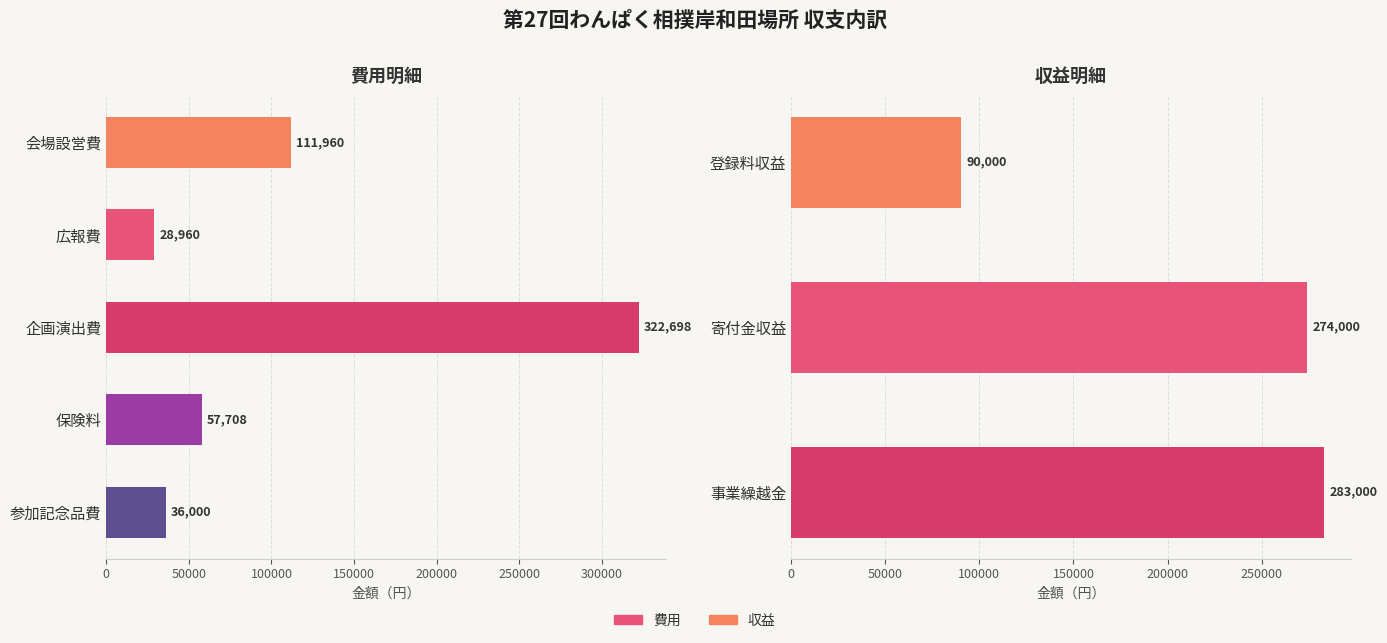

List the labels in order of value, smallest first.

広報費, 参加記念品費, 保険料, 登録料収益, 会場設営費, 寄付金収益, 事業繰越金, 企画演出費